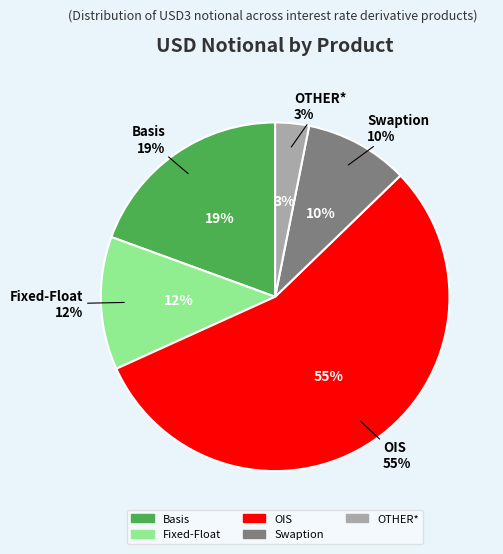

Which category has the biggest portion of the pie?

OIS